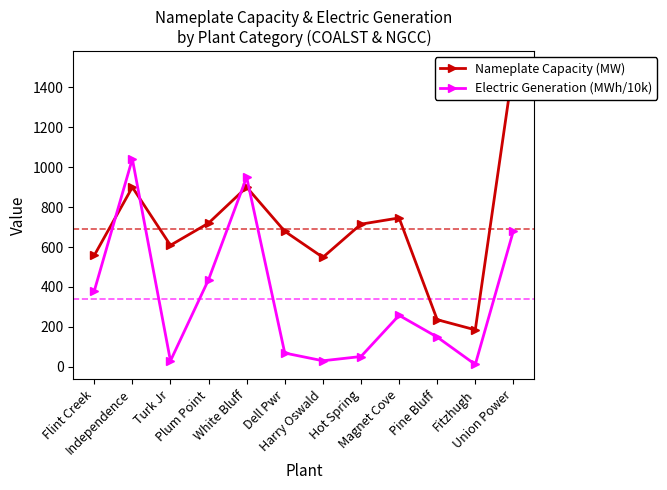

How many data points in Electric Generation (MWh/10k) are above 257?

6